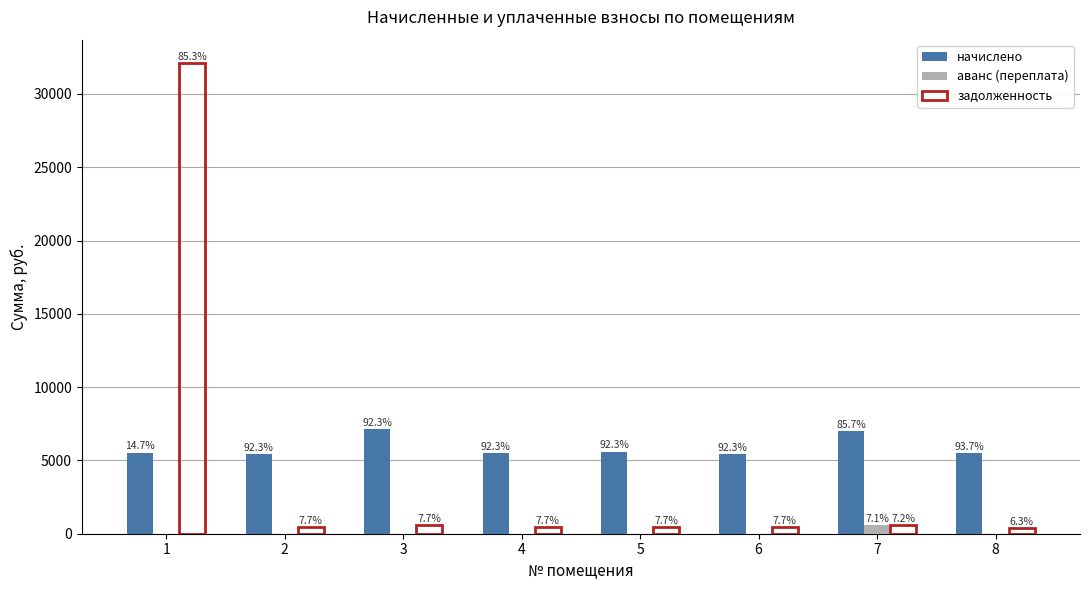

What is the spread (max minus min) of values at 3?

7128.6